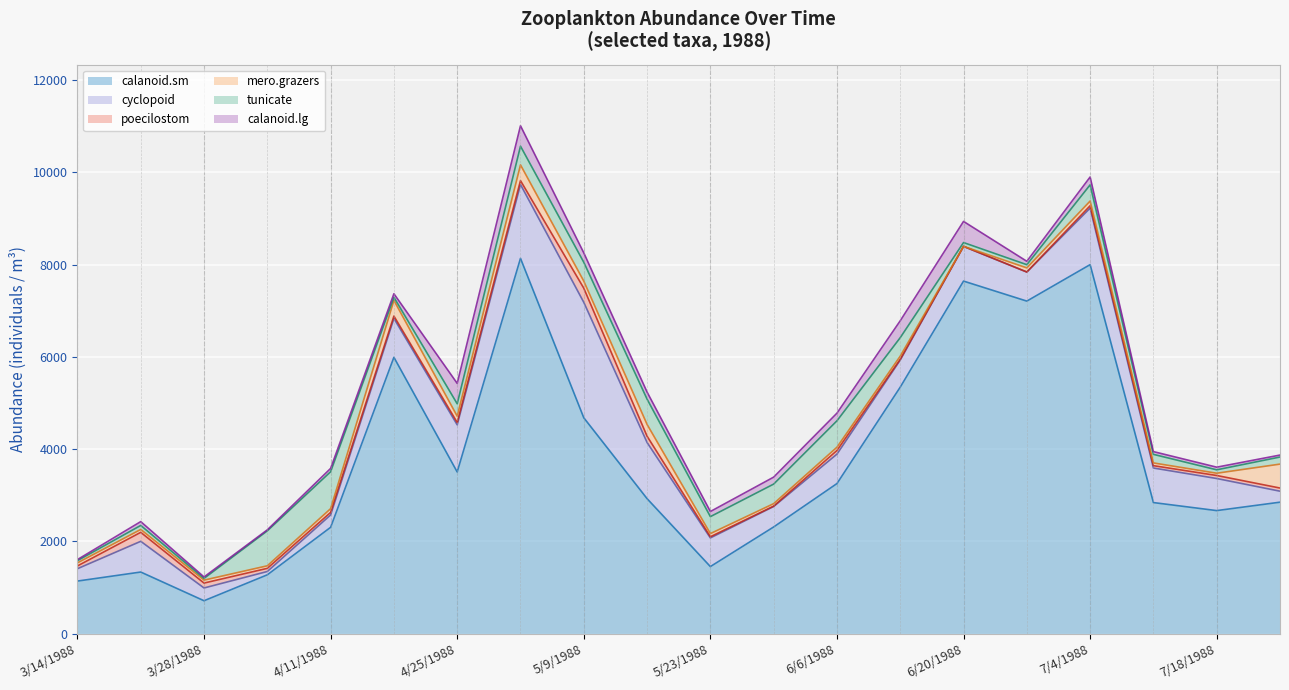

Reading left to right, what are all the values shown in this chart?

calanoid.sm: 1141.1	1336.9	714.9	1276.6	2306.4	5991.5	3506.4	8136.2	4680.9	2927.7	1455.3	2313.8	3254.5	5344.7	7643.2	7209.5	8000.0	2842.6	2668.7	2851.1
cyclopoid: 268.2	665.9	276.6	72.3	268.1	842.5	1021.3	1600.0	2502.1	1217.0	621.3	443.3	638.3	587.2	752.9	630.1	1225.5	748.9	695.6	238.3
poecilostom: 59.9	194.7	106.4	68.1	55.3	51.1	51.1	85.1	306.4	136.2	25.5	8.9	78.8	17.0	0.0	0.0	51.1	51.1	65.5	68.1
mero.grazers: 66.7	62.6	63.8	55.3	80.8	340.4	136.2	340.4	153.2	255.3	68.1	53.2	70.9	68.1	0.0	90.0	102.1	59.6	49.1	519.1
tunicate: 47.7	86.8	37.1	757.8	800.0	66.7	268.9	405.8	408.5	548.8	367.7	424.1	572.4	400.3	82.5	69.1	350.6	185.5	73.7	153.2
calanoid.lg: 23.1	83.0	31.3	21.3	72.3	76.6	442.6	442.6	204.3	153.2	110.6	150.7	165.5	366.0	458.3	73.7	170.2	59.6	57.3	42.5